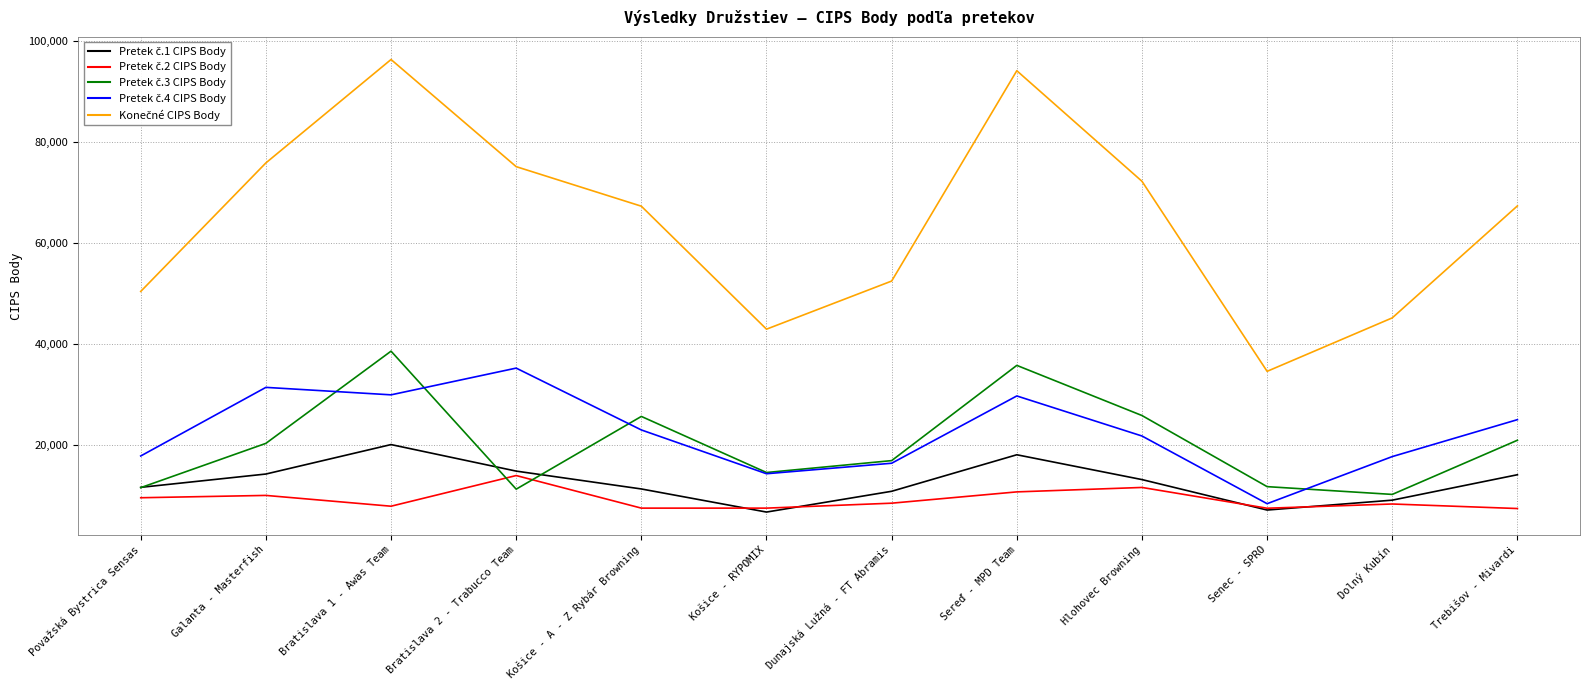

What is the minimum value shown in the chart?

6680